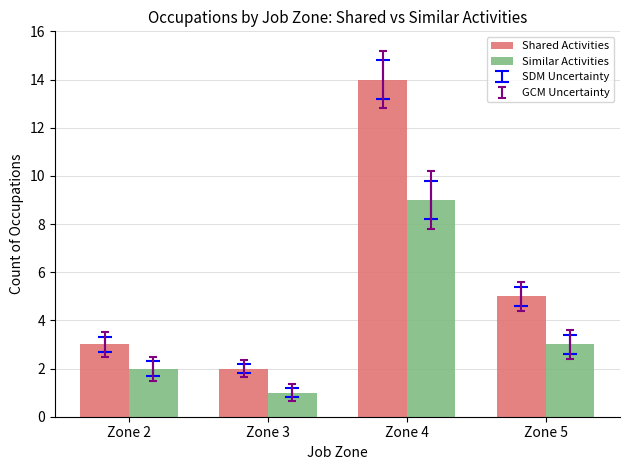

Is it true that Shared Activities equals 1 at Zone 3?

False